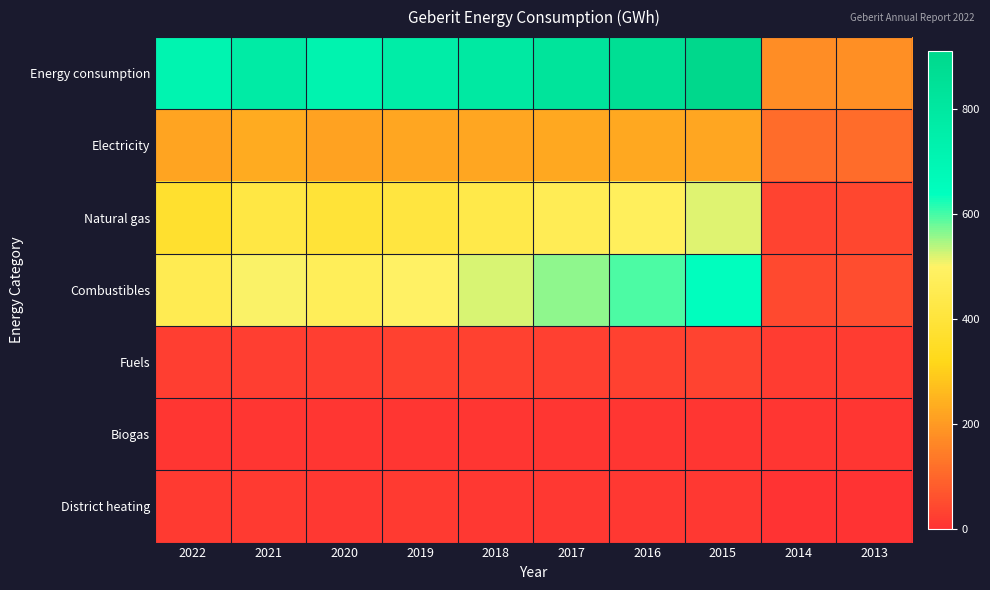

Reading right to left, extract all data points from this chart.

Energy consumption: 2013=180.1	2014=177.7	2015=911.9	2016=864.7	2017=828.5	2018=790.3	2019=762.3	2020=723.1	2021=775.7	2022=712.6
Electricity: 2013=111.7	2014=113.7	2015=222.3	2016=224.6	2017=227.4	2018=224.1	2019=222.3	2020=215.7	2021=231.6	2022=219.0
Natural gas: 2013=39.9	2014=35.0	2015=518.0	2016=478.7	2017=461.0	2018=435.5	2019=412.7	2020=393.1	2021=423.6	2022=372.9
Combustibles: 2013=50.3	2014=46.0	2015=641.4	2016=597.3	2017=559.8	2018=523.0	2019=495.8	2020=470.8	2021=504.8	2022=452.9
Fuels: 2013=18.2	2014=18.1	2015=34.5	2016=28.7	2017=28.1	2018=29.8	2019=29.4	2020=22.8	2021=22.1	2022=24.9
Biogas: 2013=10.1	2014=8.4	2015=8.3	2016=8.8	2017=8.8	2018=8.2	2019=8.9	2020=9.0	2021=9.7	2022=8.0
District heating: 2013=0.0	2014=0.0	2015=13.8	2016=14.1	2017=13.2	2018=13.3	2019=14.9	2020=13.8	2021=17.1	2022=15.9